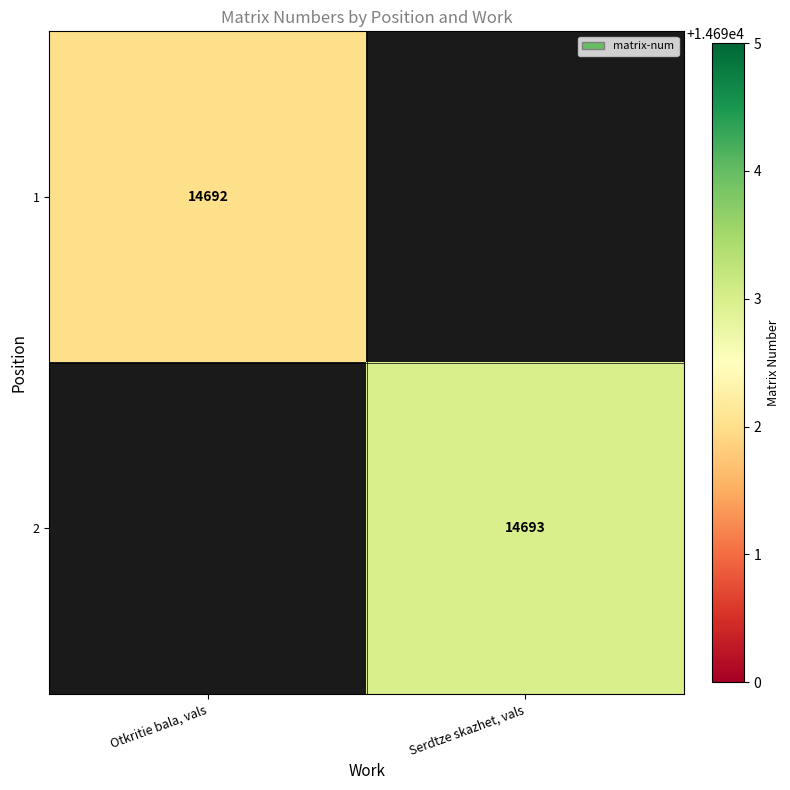

What is the smallest value displayed?

14692.0